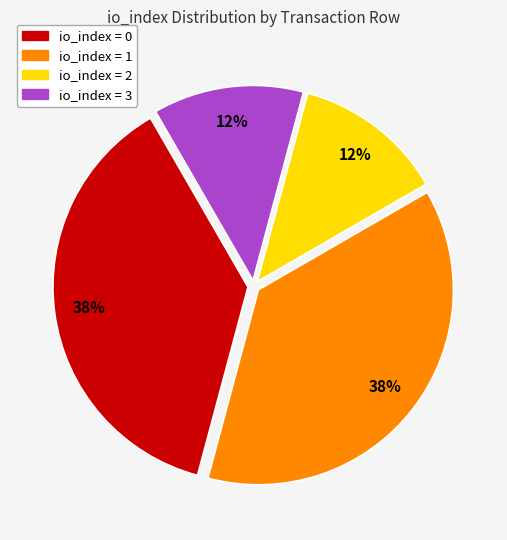

To the nearest percent, what is the average slice percentage?

25%